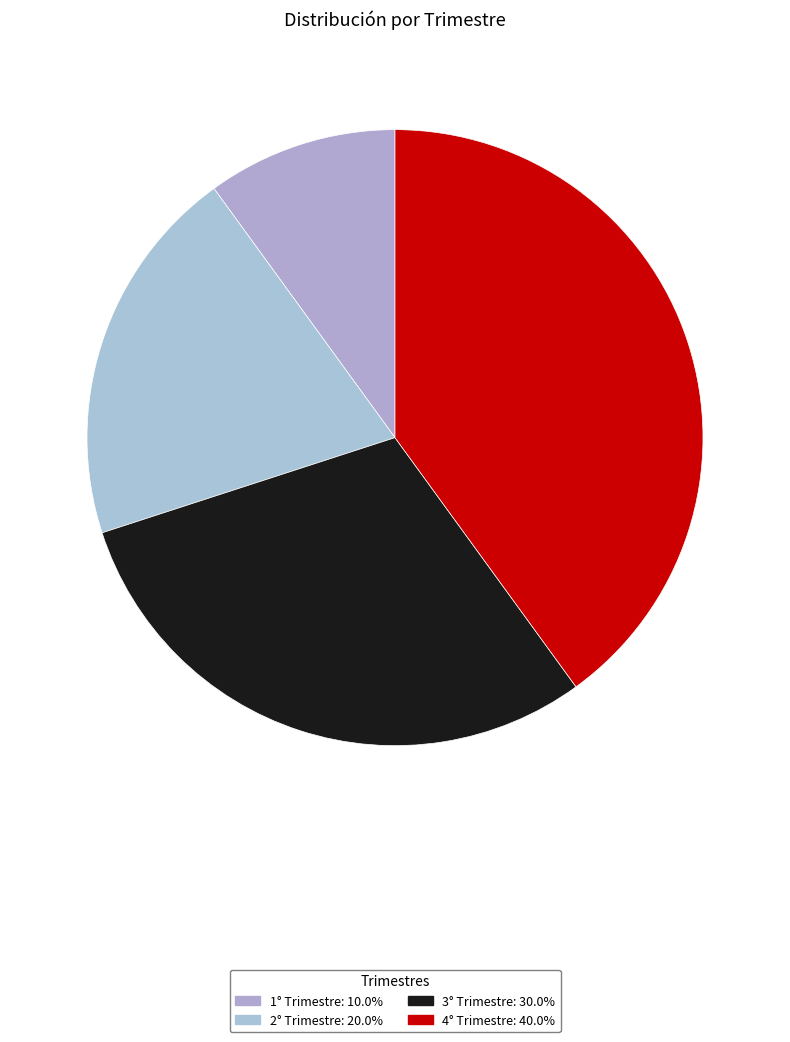

The 2° Trimestre slice represents 20% of the pie. True or false?

True